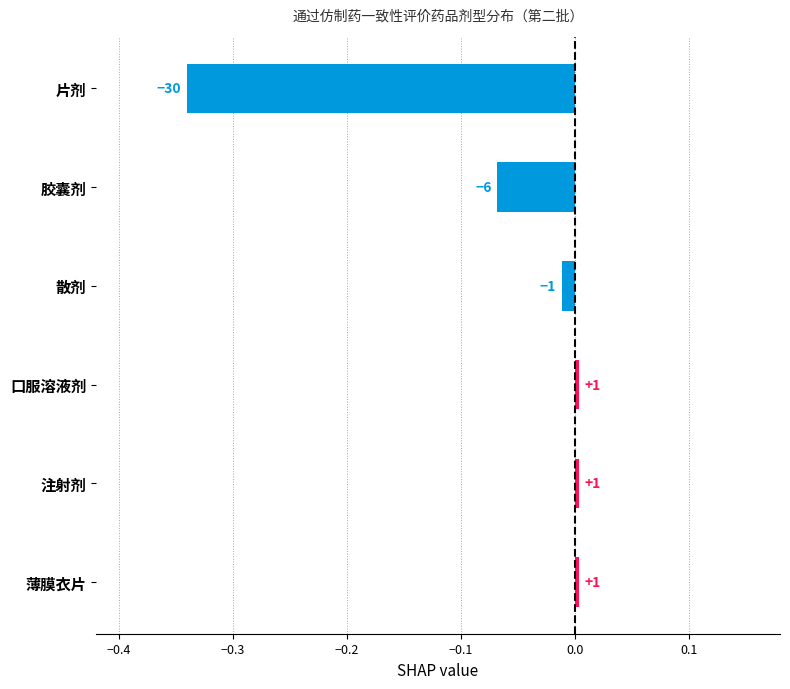

Are the bars horizontal?

Yes